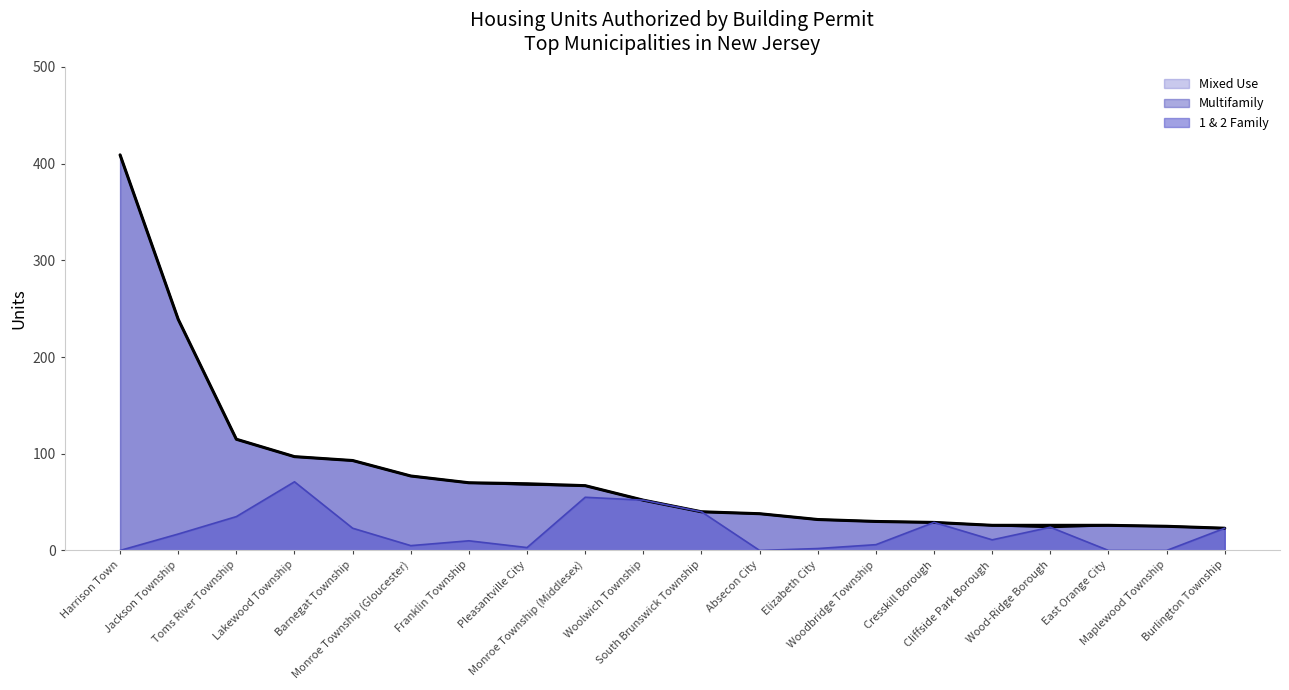

The value of Multifamily at East Orange City is 26. True or false?

True